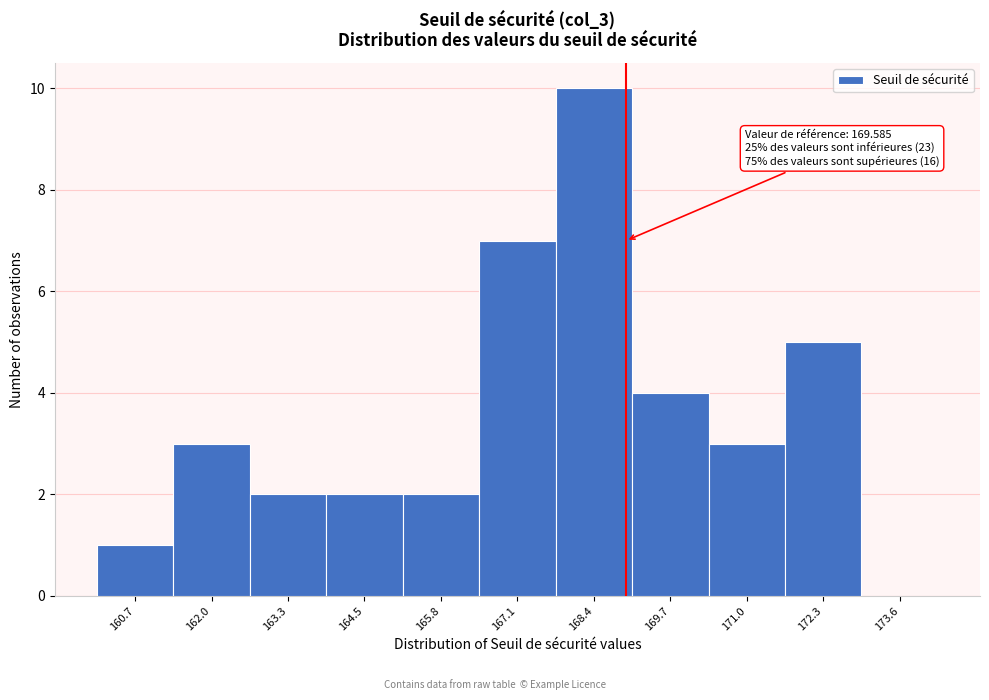

What is the sum of the values at 167.1 and 171.0?

10